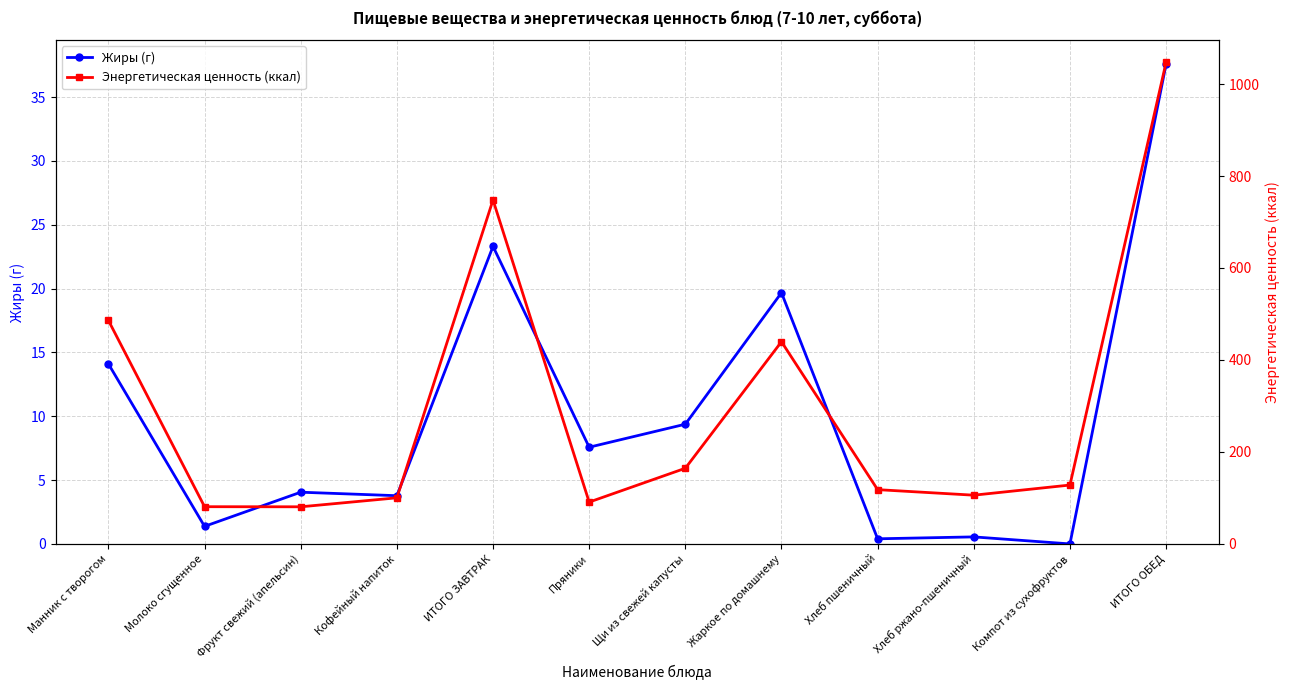

True or false: Энергетическая ценность (ккал) and Жиры (г) cross at least once.

False